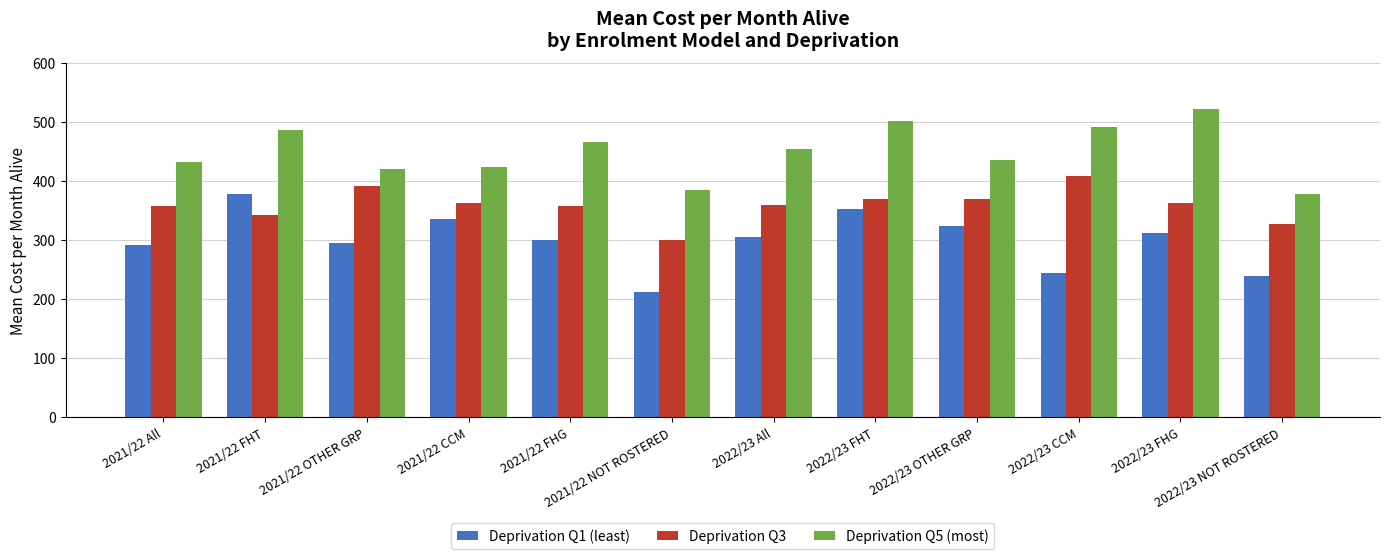

Rank the series by their average value, from lowest to highest.

Deprivation Q1 (least), Deprivation Q3, Deprivation Q5 (most)